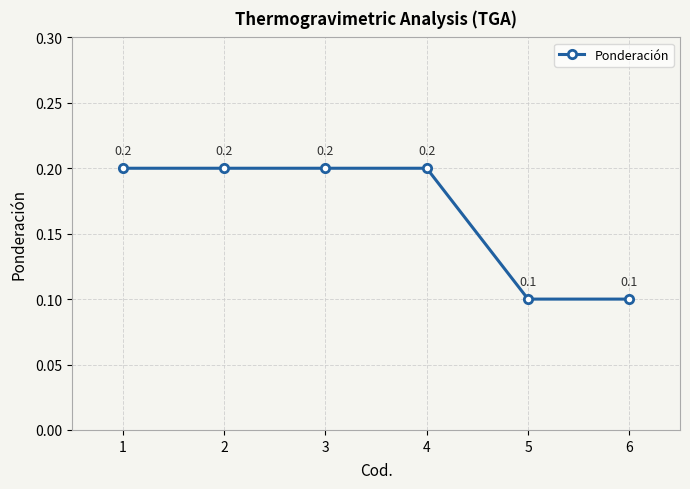

Reading right to left, what are all the values shown in this chart?

6=0.1	5=0.1	4=0.2	3=0.2	2=0.2	1=0.2